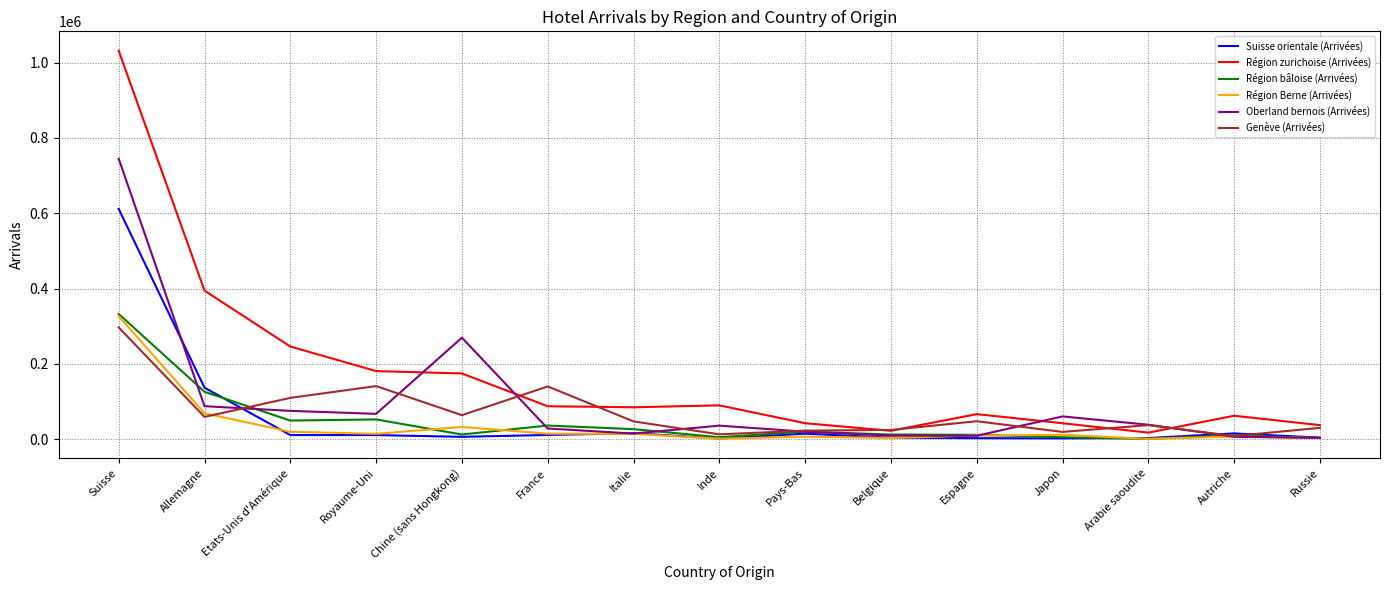

What position from the right is Arabie saoudite?

3